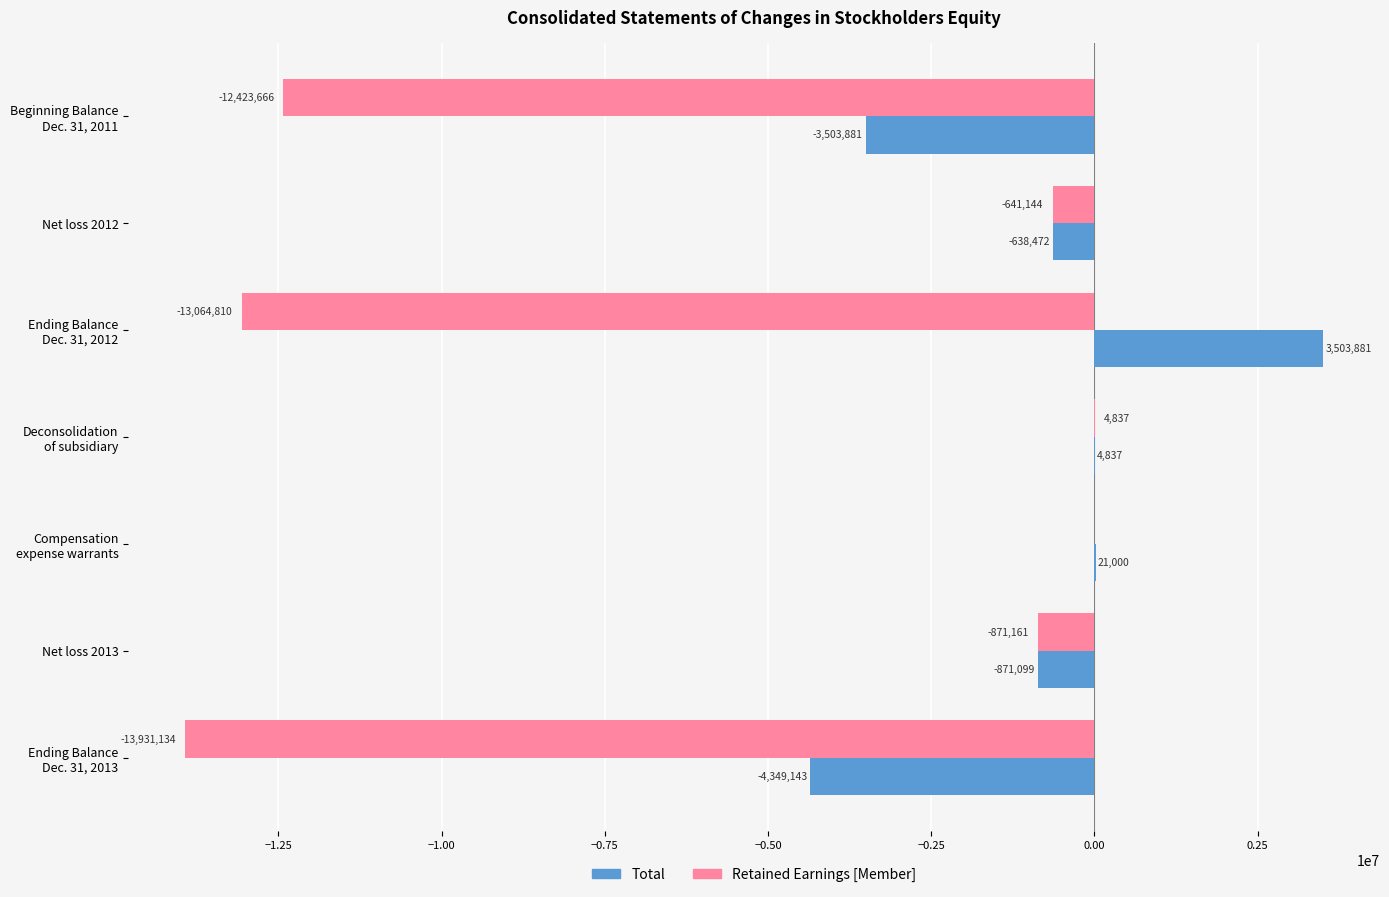

The Retained Earnings [Member] series shows -641144 at Net loss 2012. True or false?

True